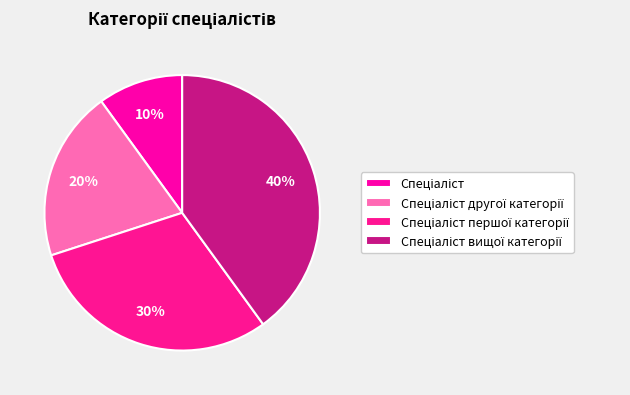

Does any single category account for the majority?

No